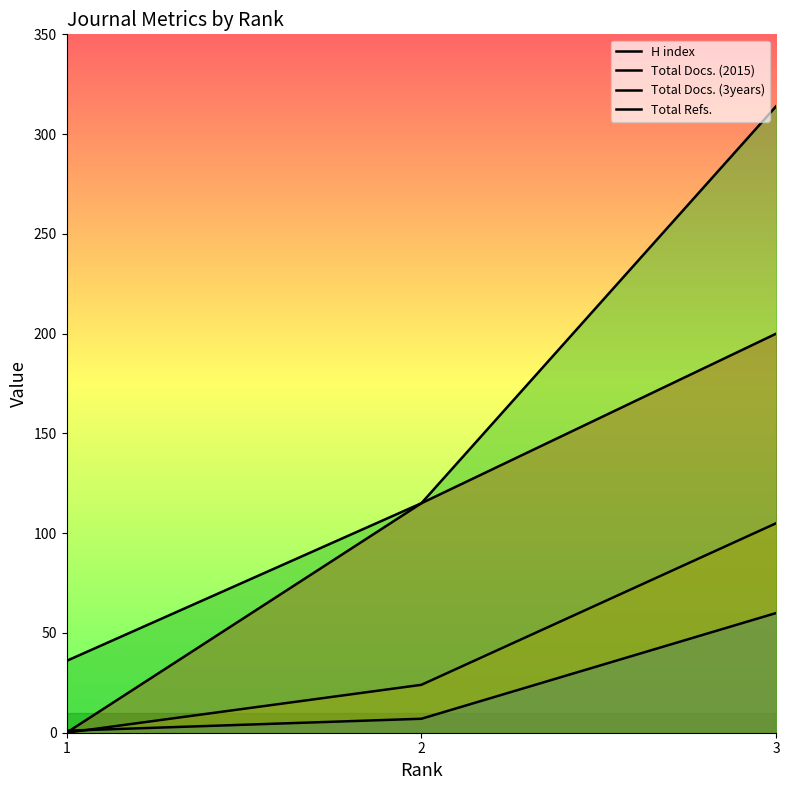

At which label is H index closest to 100?

2